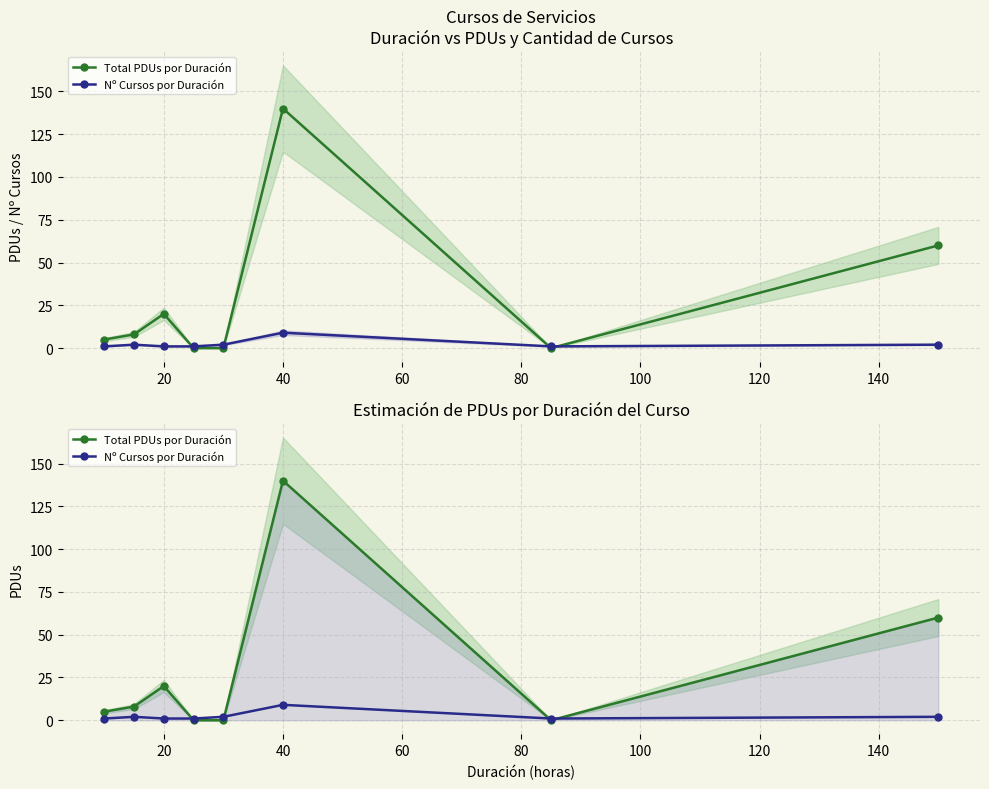

Is this an area chart (filled region under the line)?

No